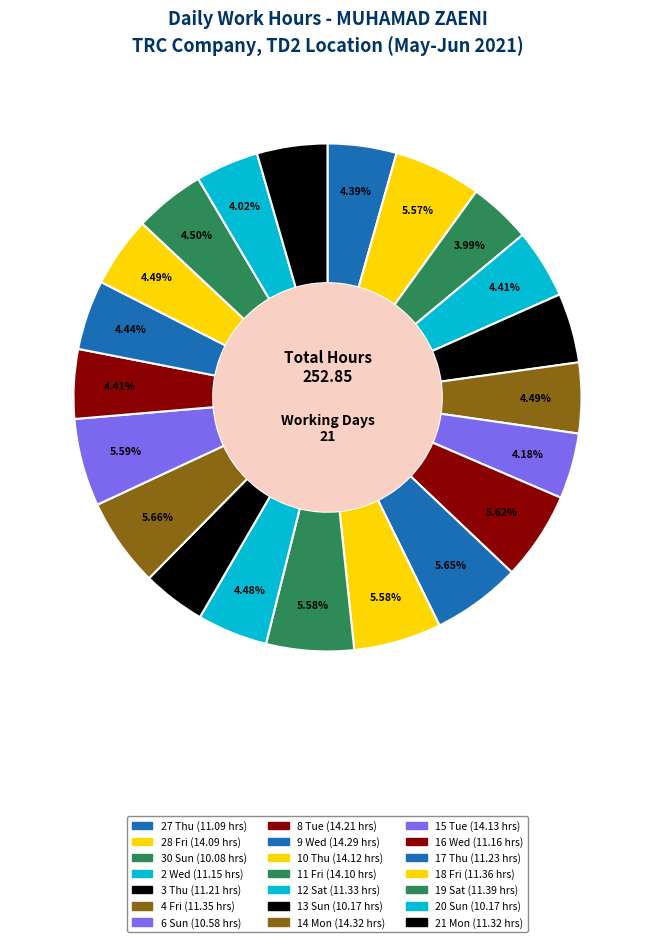

What is the change in value from 16 Wed to 20 Sun?

-1.0